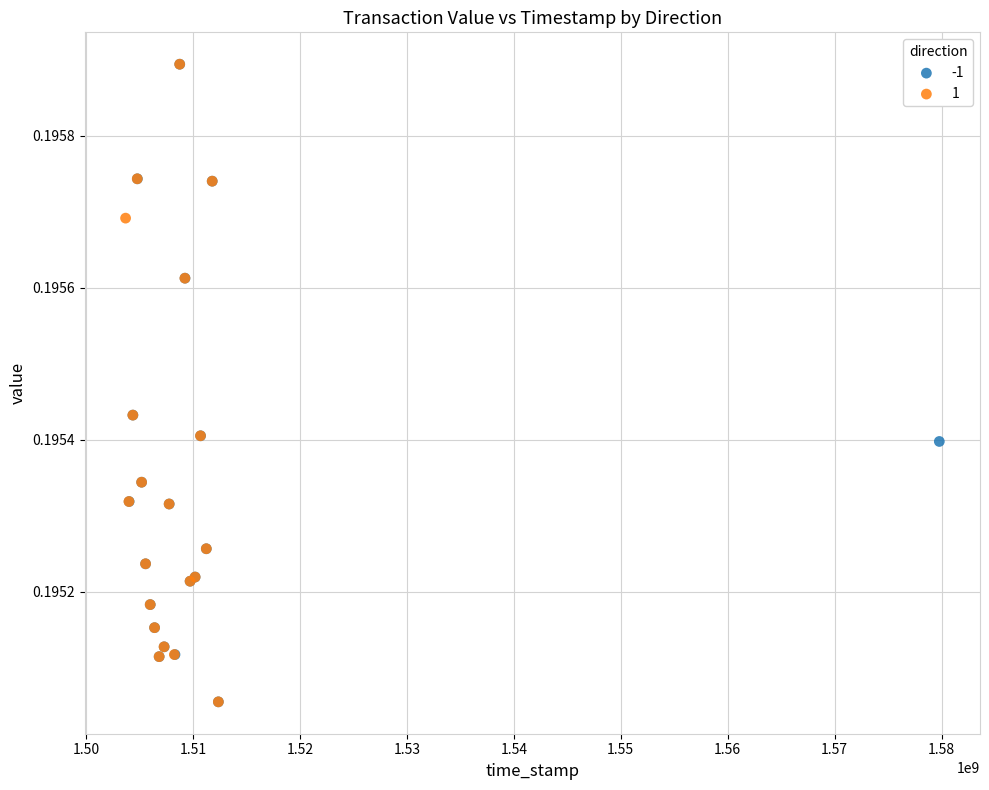

What are all the series names shown in the legend?

-1, 1